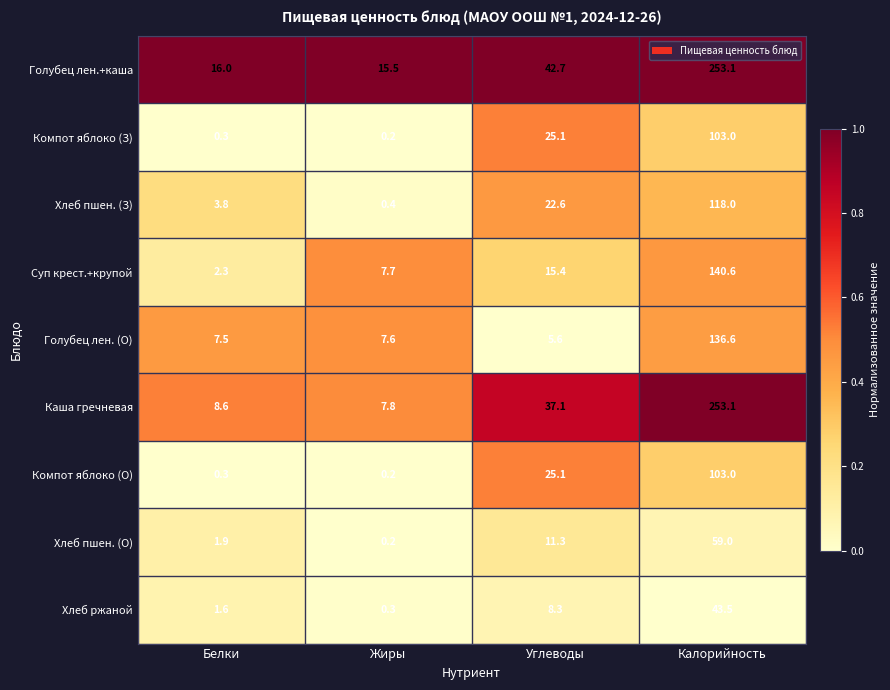

At which category is the sum across all series the highest?

Калорийность